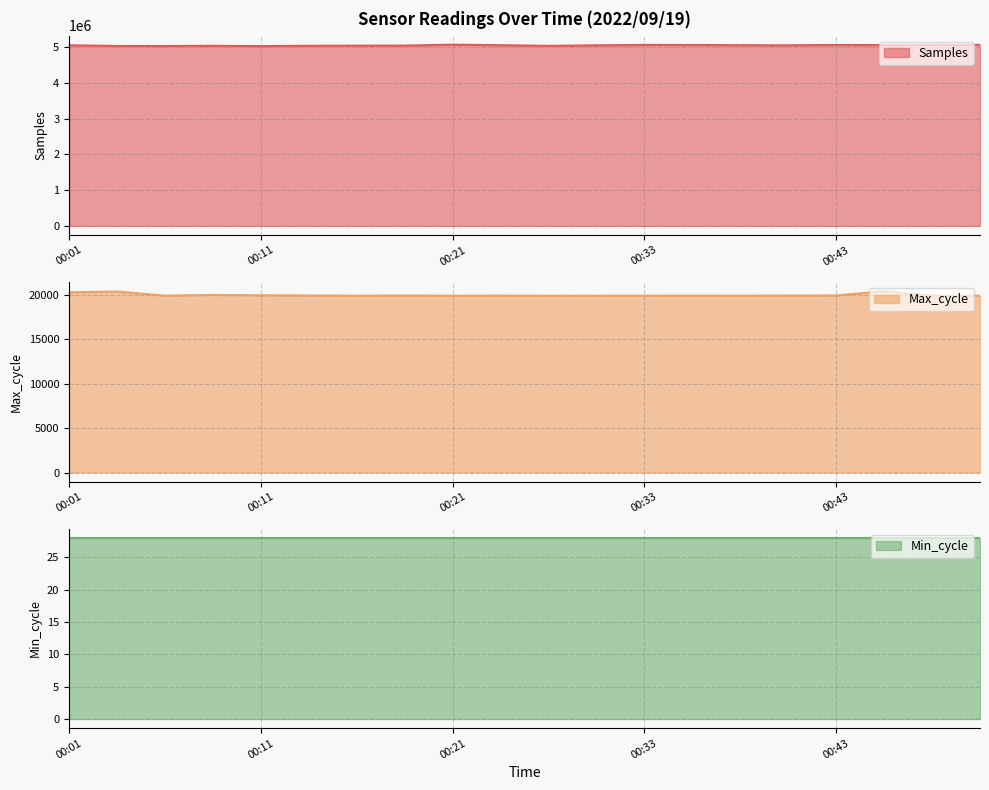

True or false: Max_cycle and Samples intersect in this chart.

False